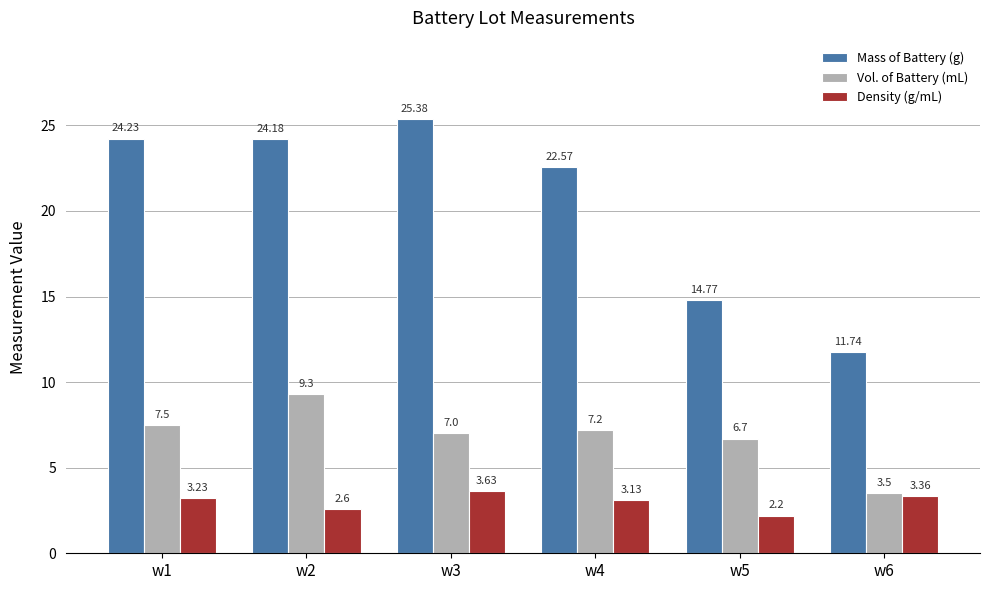

How many values in the Density (g/mL) series are below 3?

2